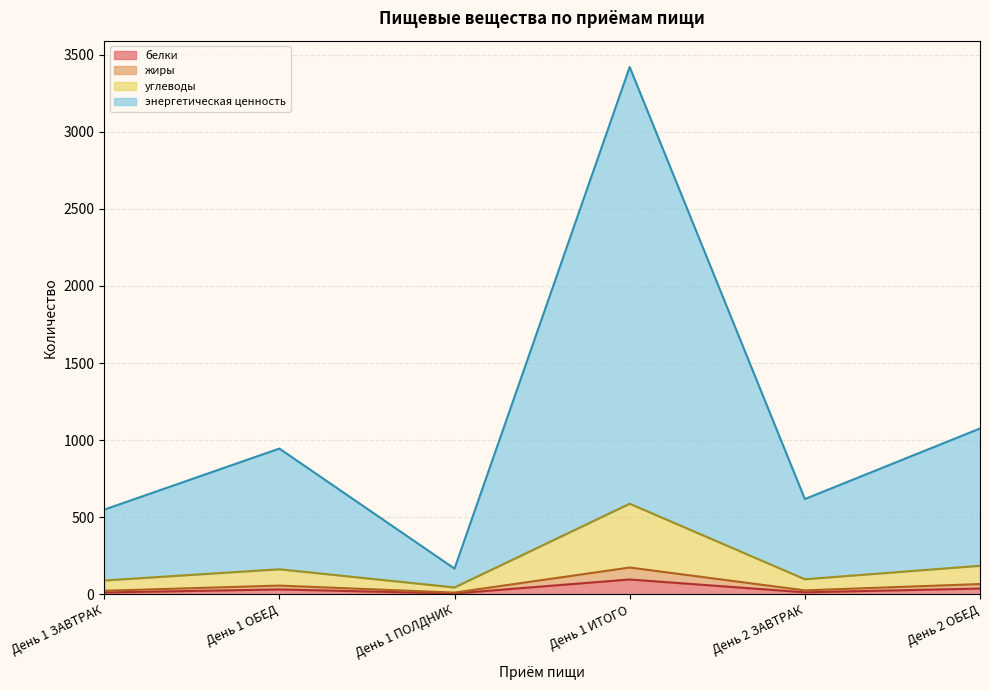

Does the chart have visible grid lines?

Yes